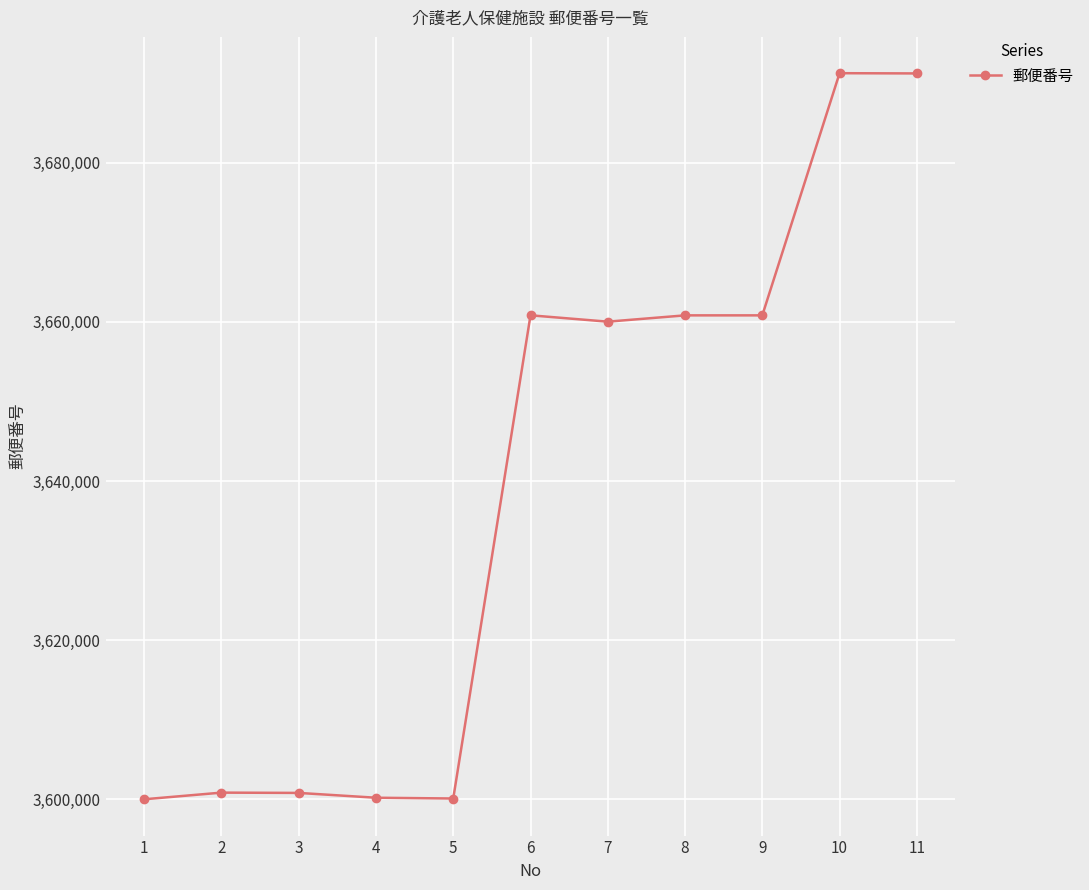

True or false: the data shows 2344838 at 11.

False